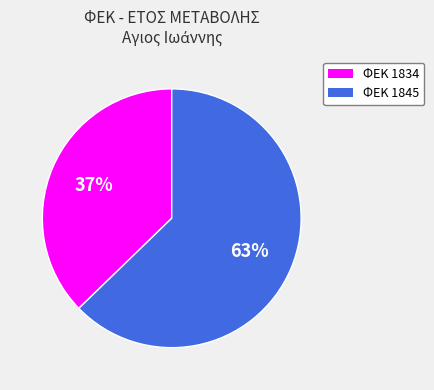

Count the number of slices in the pie.

2